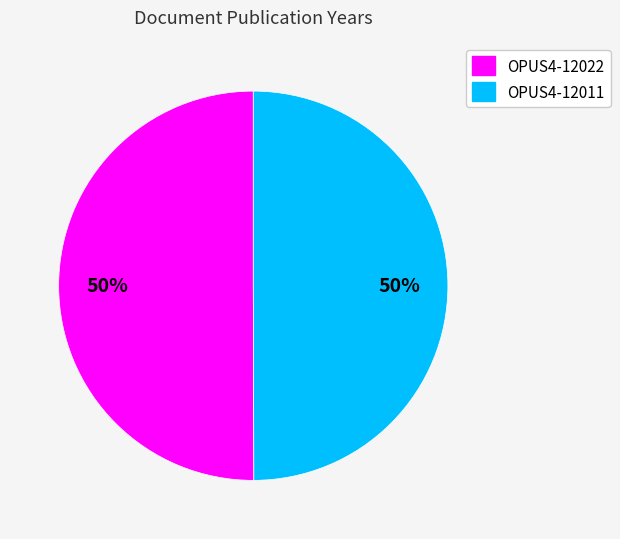

Combined, do OPUS4-12022 and OPUS4-12011 account for over 50%?

Yes